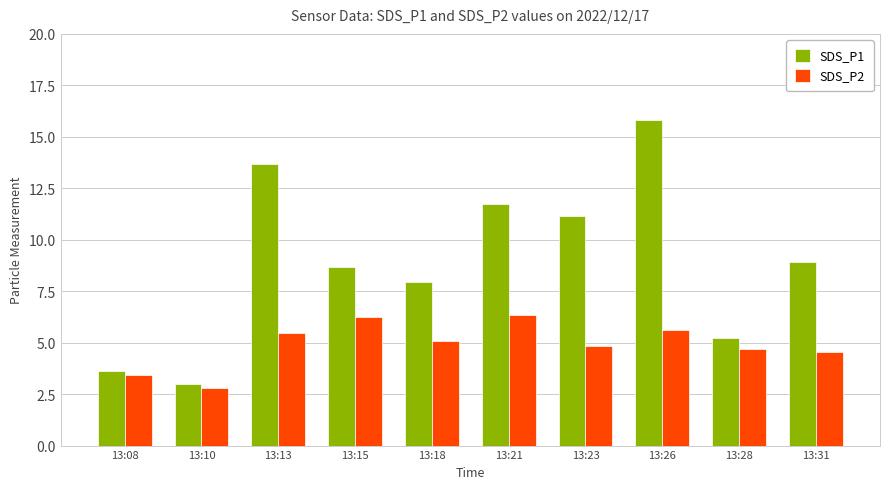

Rank the categories by SDS_P1 value from highest to lowest.

13:26, 13:13, 13:21, 13:23, 13:31, 13:15, 13:18, 13:28, 13:08, 13:10